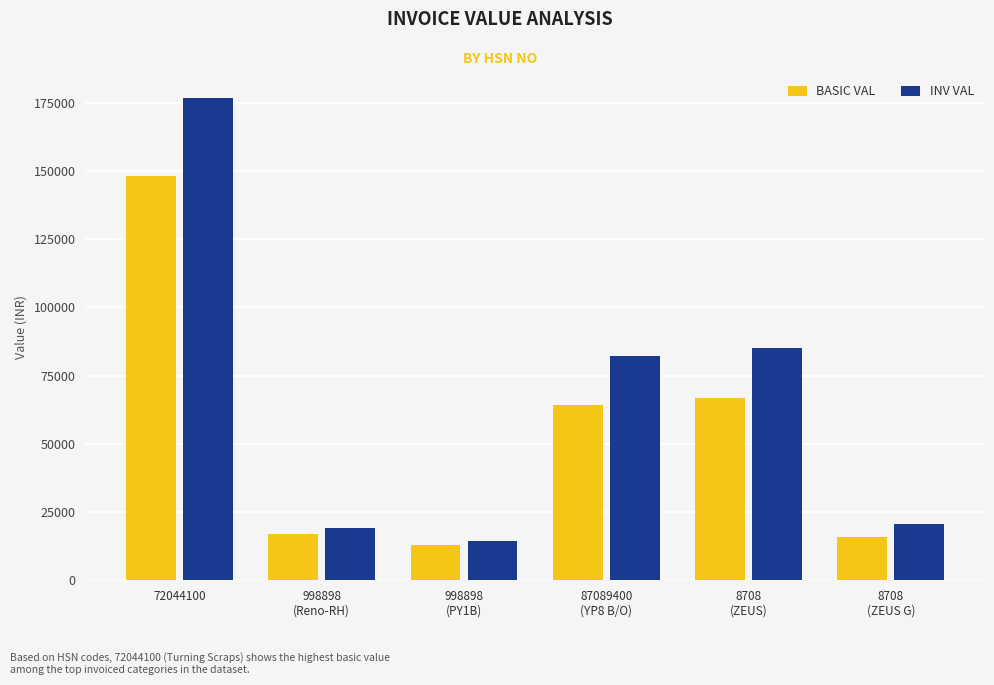

At 87089400
(YP8 B/O), list the series in order from smallest to largest.

BASIC VAL, INV VAL